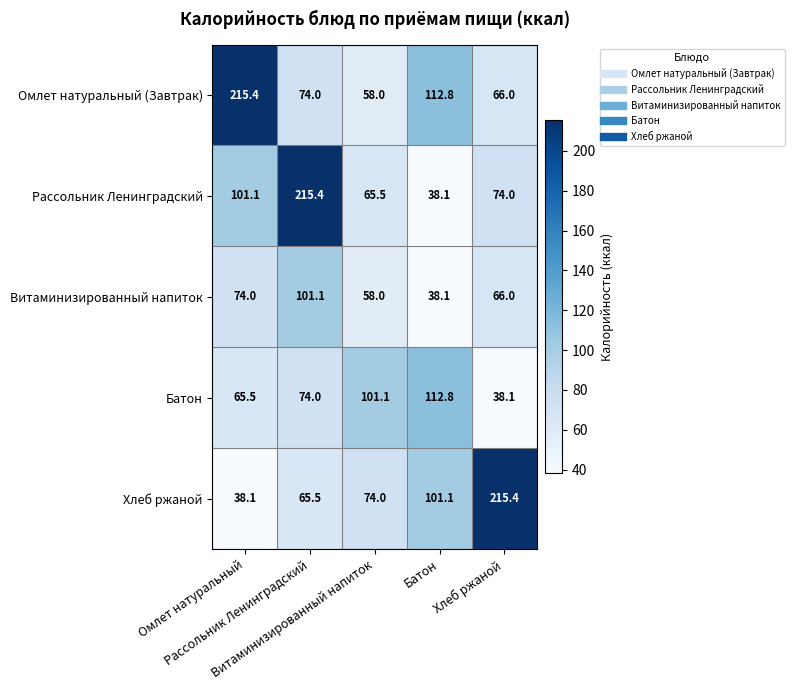

What is the smallest value displayed?

38.1